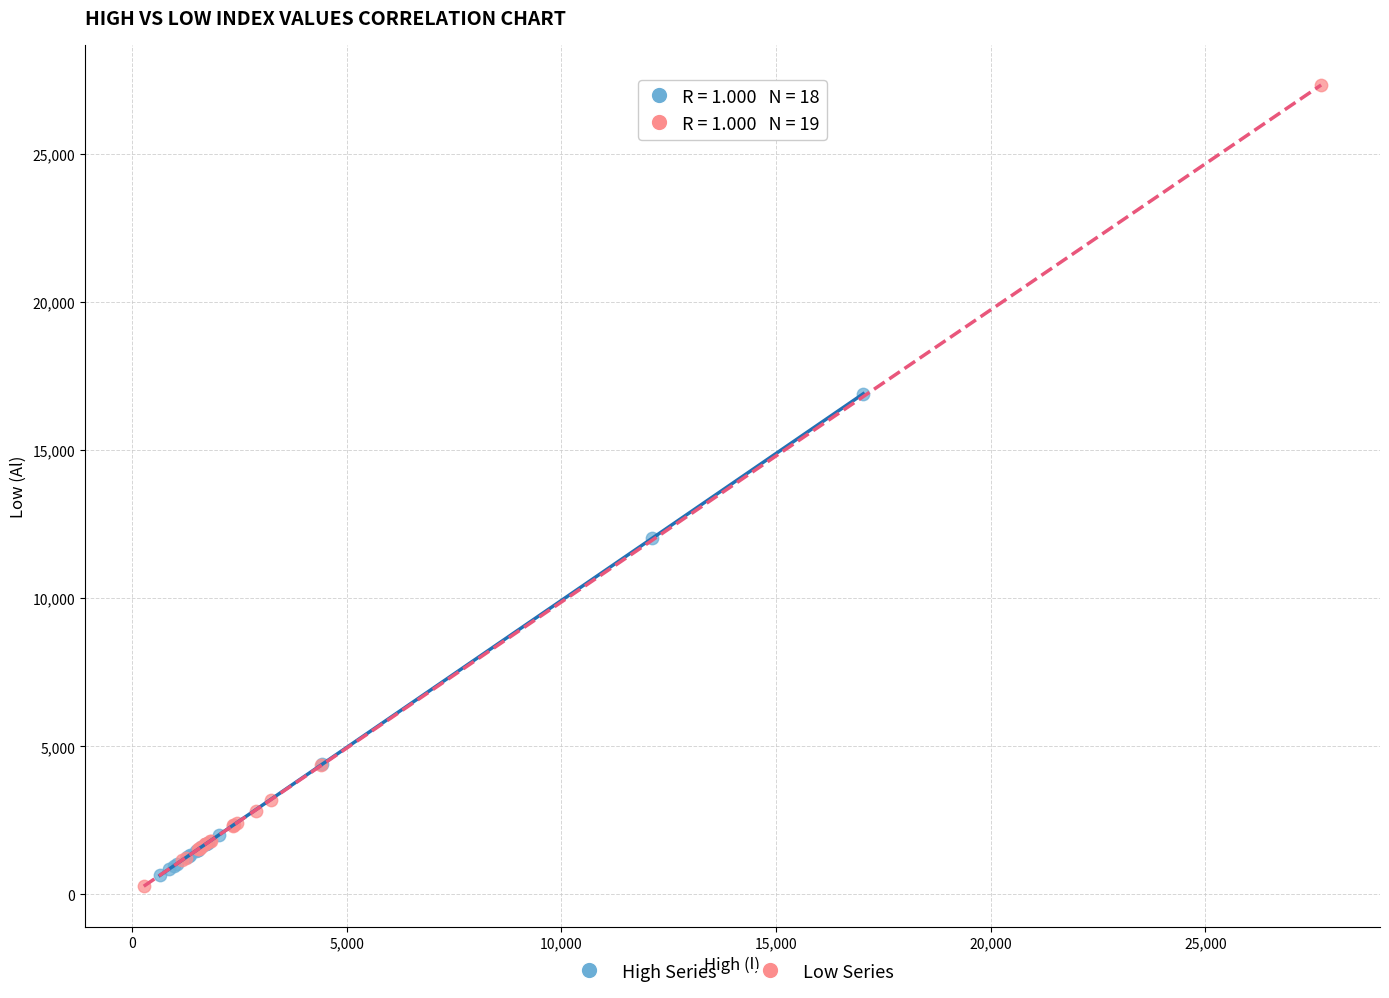

Which series has the widest spread of Y values?

Low Series